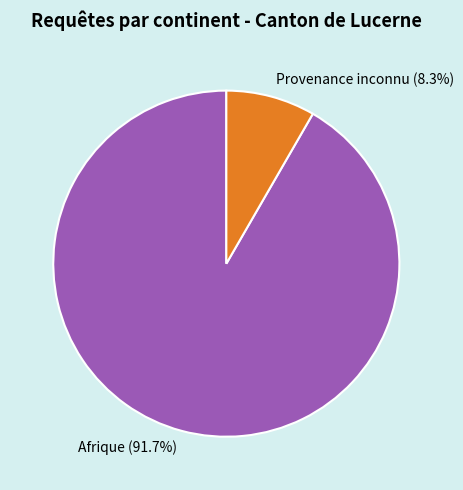

Which slice represents more than half of the pie?

Afrique